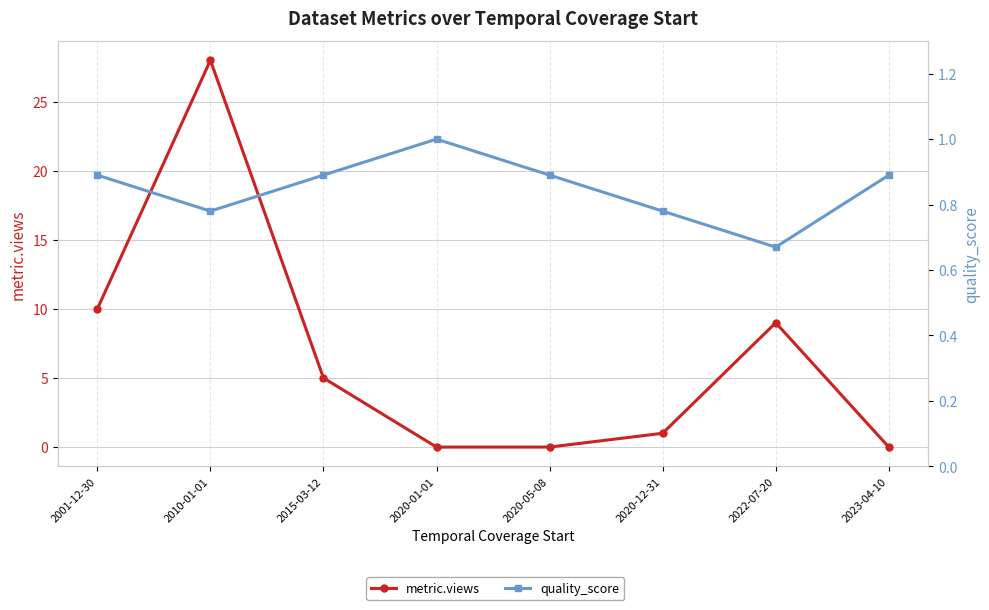

Which has a higher value, 2020-12-31 or 2020-05-08?

2020-12-31